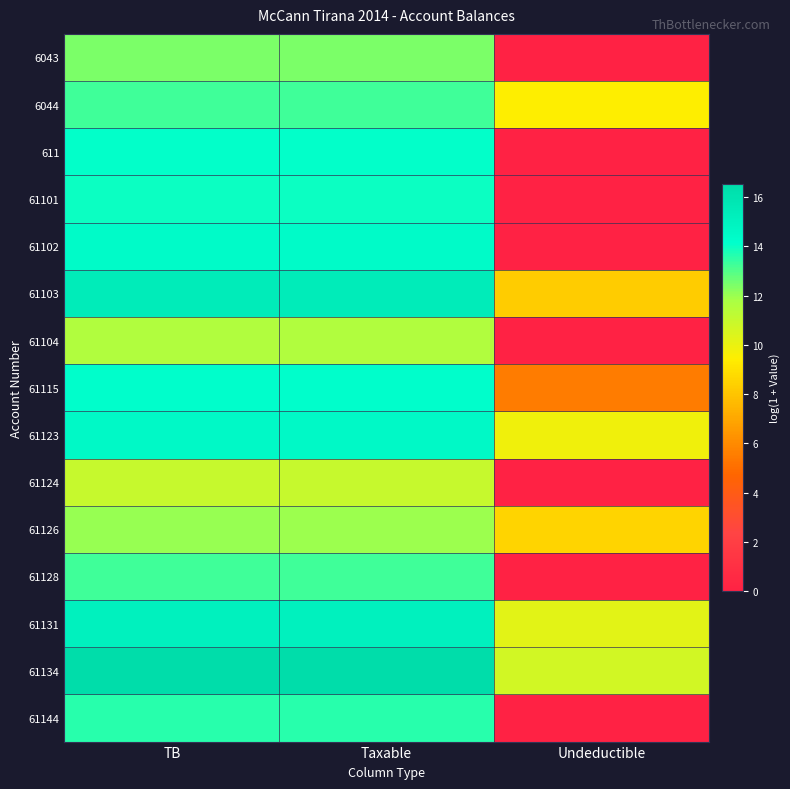

Reading left to right, list all the values displayed in this chart.

6043: TB=12.4	Taxable=12.4	Undeductible=0.0
6044: TB=13.3	Taxable=13.3	Undeductible=9.5
611: TB=14.1	Taxable=14.1	Undeductible=0.0
61101: TB=14.0	Taxable=14.0	Undeductible=0.0
61102: TB=14.4	Taxable=14.4	Undeductible=0.0
61103: TB=15.4	Taxable=15.4	Undeductible=8.3
61104: TB=11.6	Taxable=11.6	Undeductible=0.0
61115: TB=14.2	Taxable=14.2	Undeductible=5.5
61123: TB=14.5	Taxable=14.5	Undeductible=9.8
61124: TB=11.0	Taxable=11.0	Undeductible=0.0
61126: TB=12.0	Taxable=12.0	Undeductible=8.5
61128: TB=13.2	Taxable=13.2	Undeductible=0.0
61131: TB=15.1	Taxable=15.1	Undeductible=10.2
61134: TB=16.5	Taxable=16.5	Undeductible=10.7
61144: TB=13.6	Taxable=13.6	Undeductible=0.0